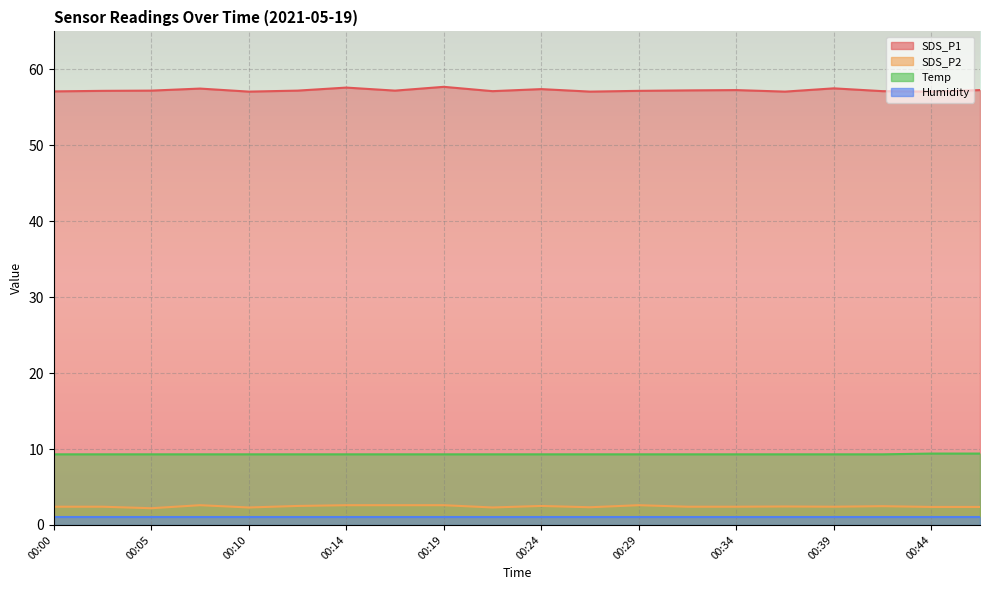

Which series has the largest range (max minus min)?

SDS_P1